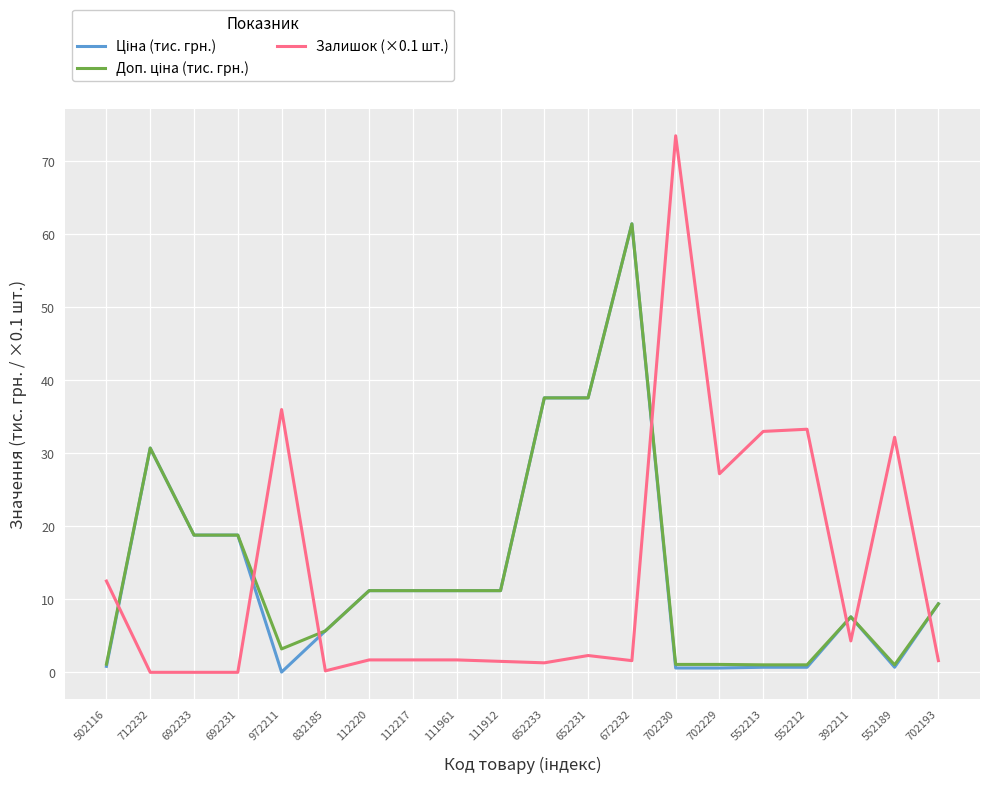

What is the spread (max minus min) of values at 392211?

3.3